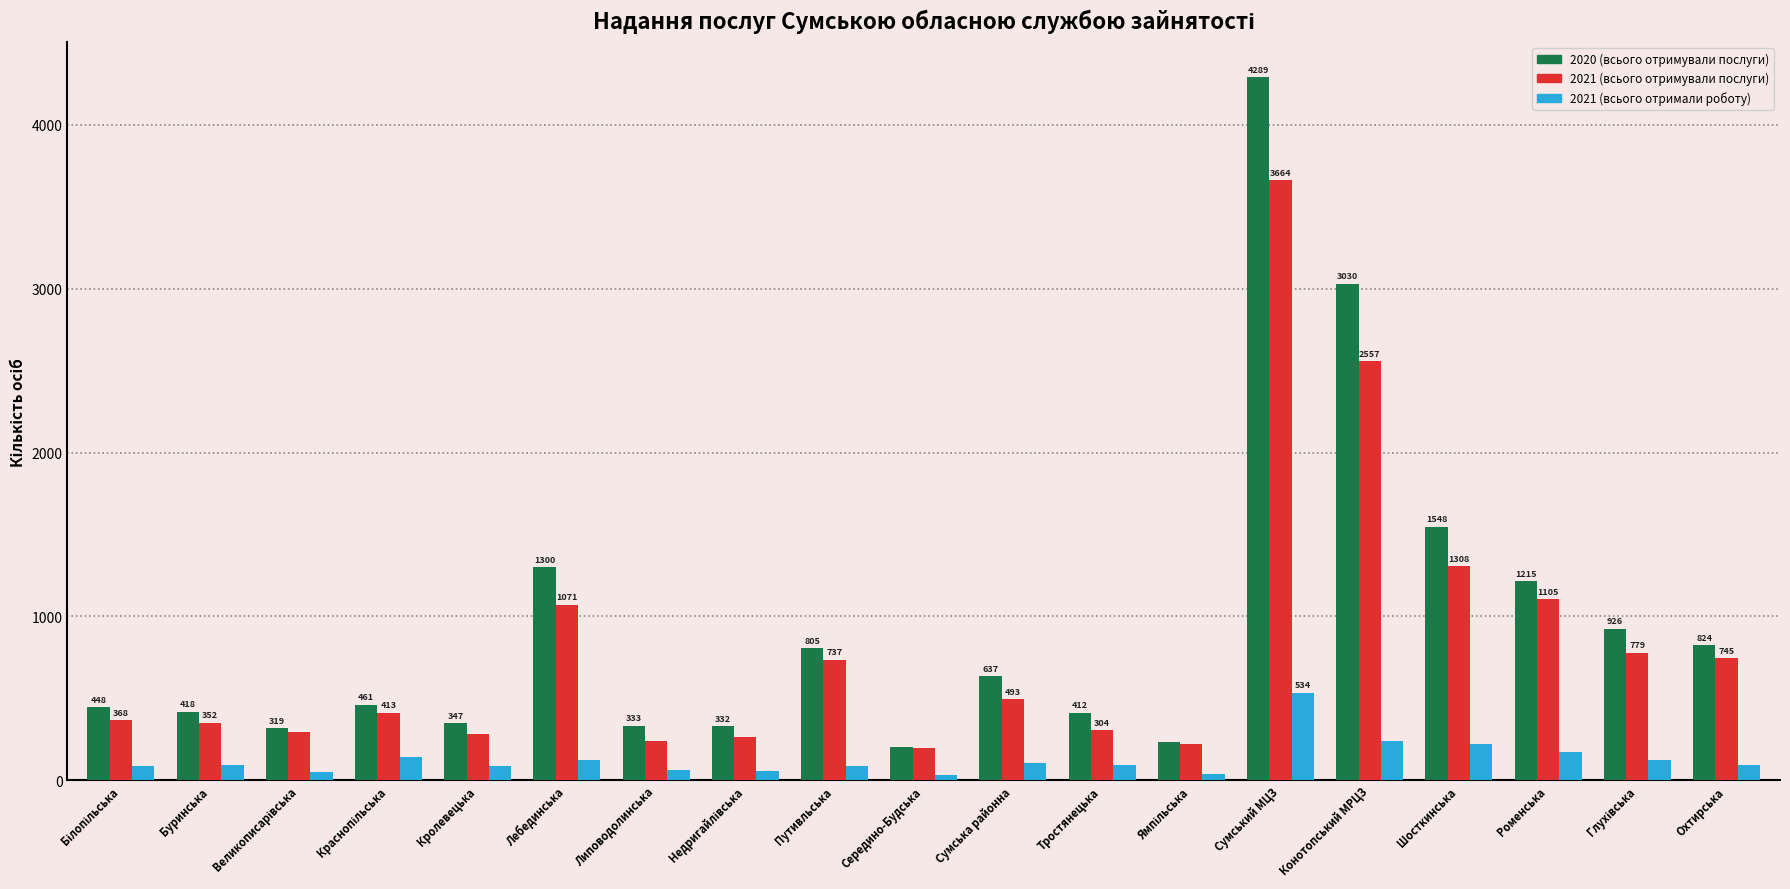

What is the average value of the 2020 (всього отримували послуги) series?

952